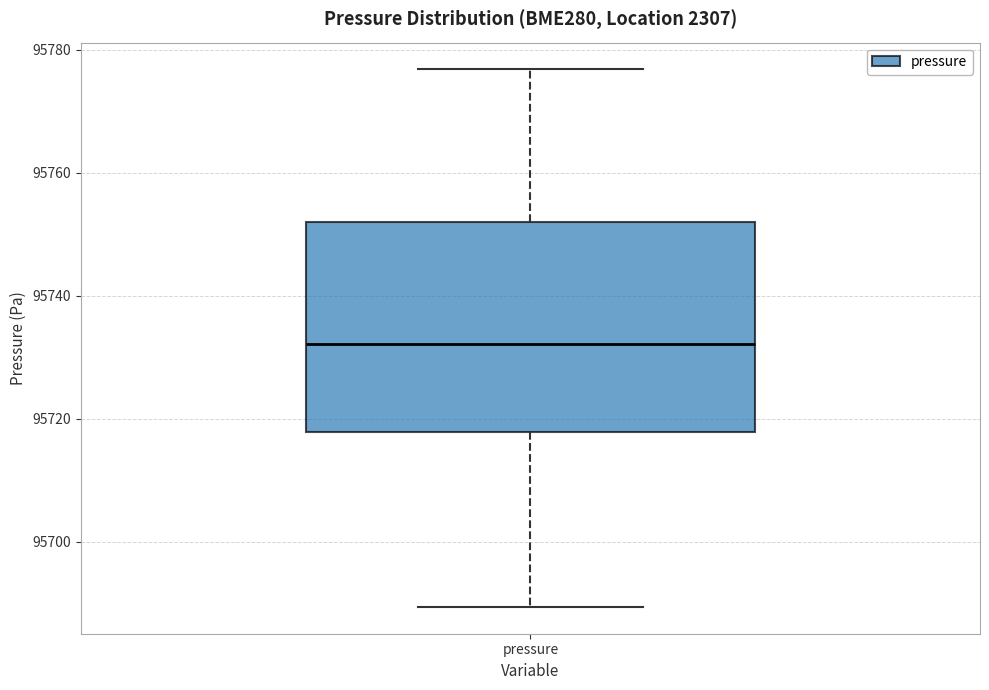

Transcribe this box plot: give where the median line is, the range the box spans, and where the two whiskers end, as read against the y-axis. The values are not printed on the chart, so give them approximately, as read against the axis.

median 95732, box 95718 to 95752, whiskers 95690 to 95776